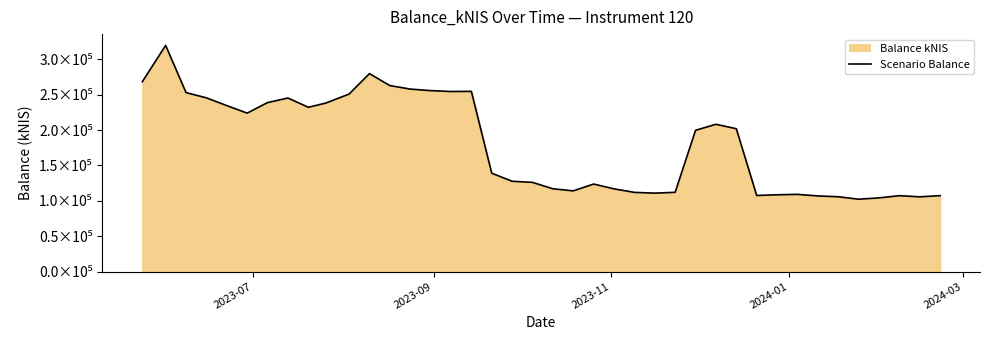

Reading left to right, transcribe all the data shown in this chart.

268552.0	319809.1	253101.1	245648.8	234694.9	224069.8	238987.3	245425.5	232327.0	238277.7	251029.7	279946.9	263023.0	258065.3	255890.0	254628.8	254860.9	139067.4	127711.7	126117.0	117063.8	114108.6	123758.8	116971.2	111972.6	110917.9	112062.0	199766.1	208268.8	202007.8	107591.3	108586.3	109169.4	106964.6	105804.6	102334.4	104182.9	107310.1	105690.0	107380.6